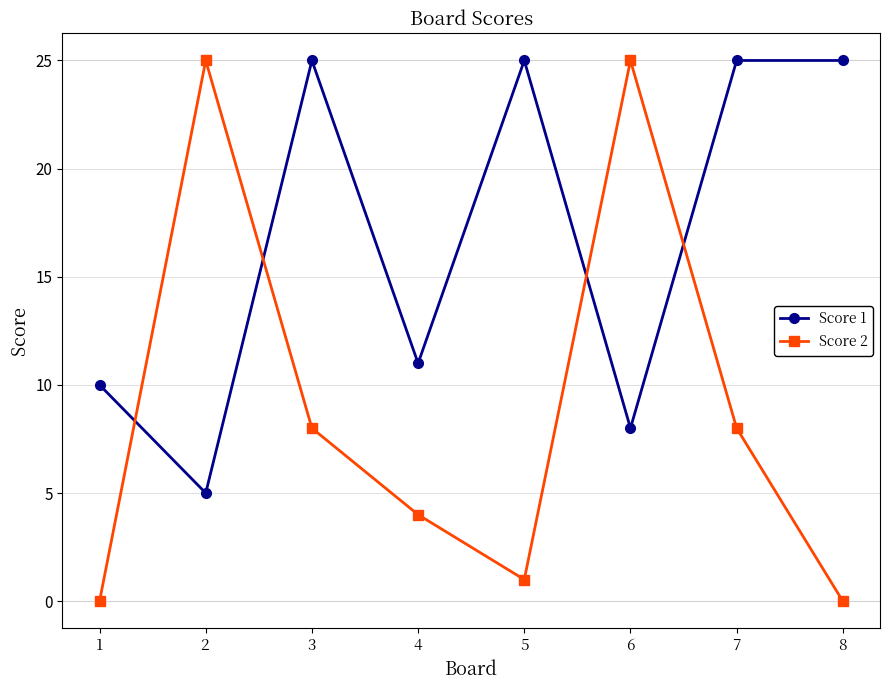

What is the difference between the highest and lowest values at 2?

20